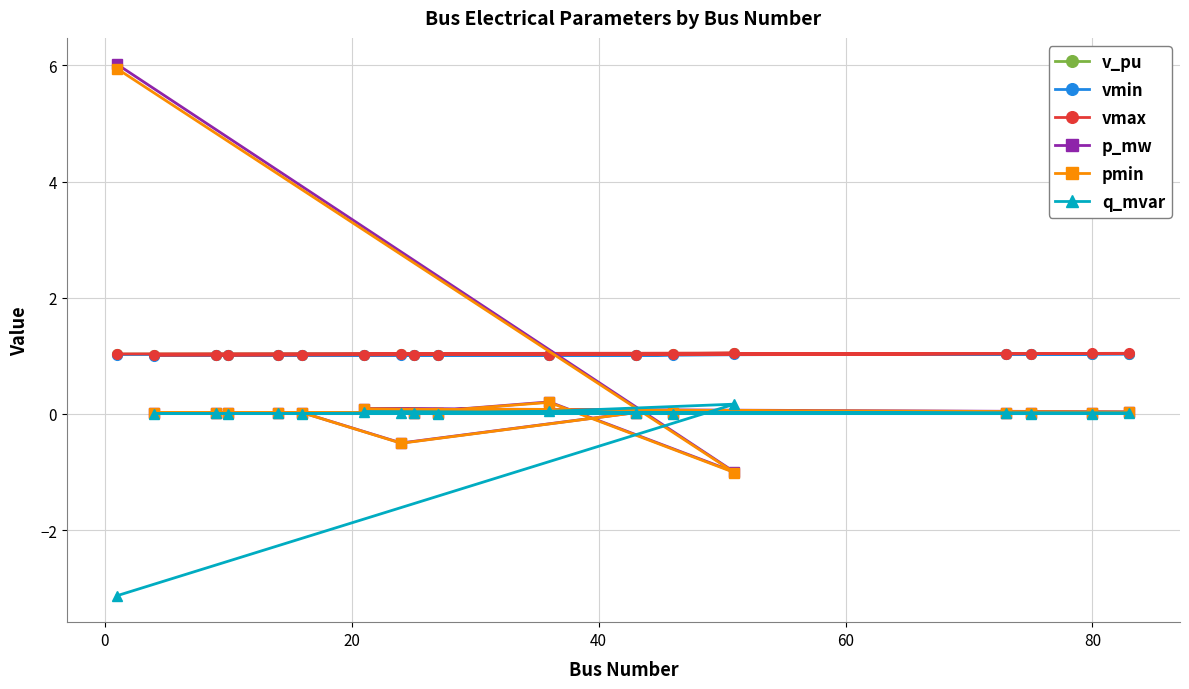

How many distinct data groups are displayed?

6